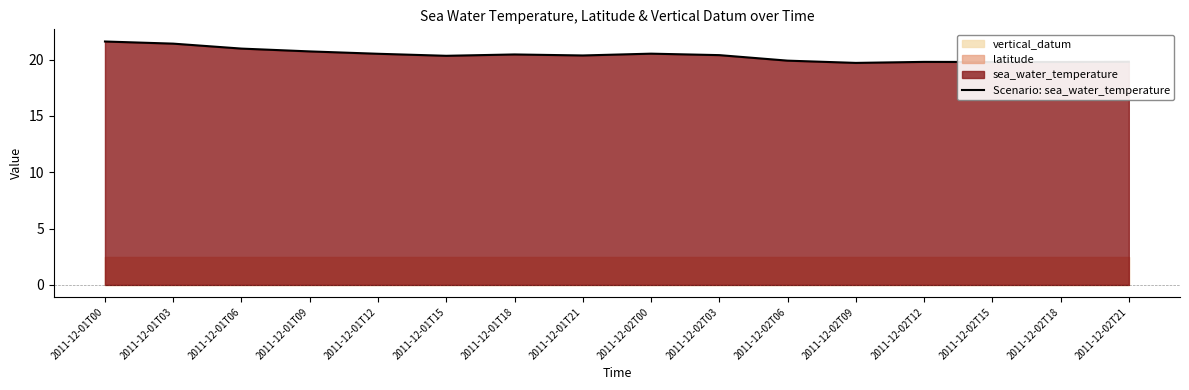

Is it true that the value at 2011-12-01T18 is 4.3?

False